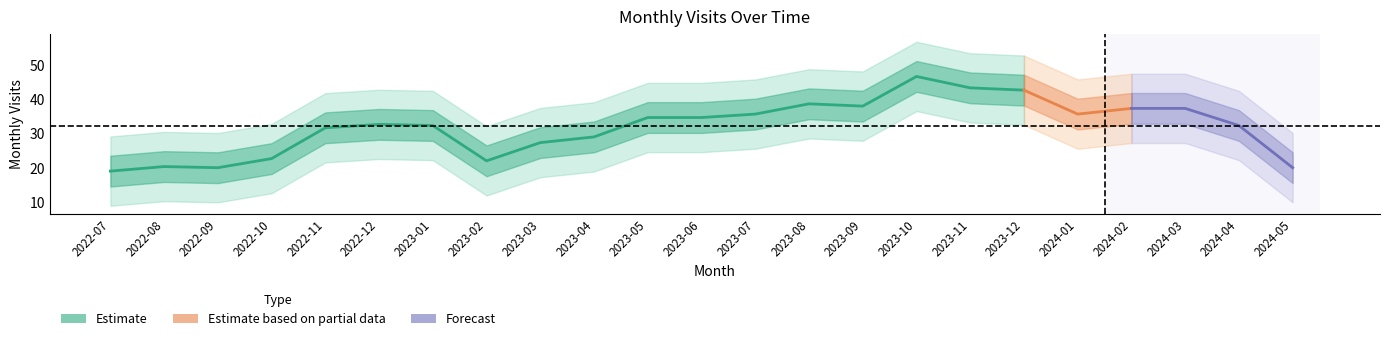

Does the chart have visible grid lines?

No